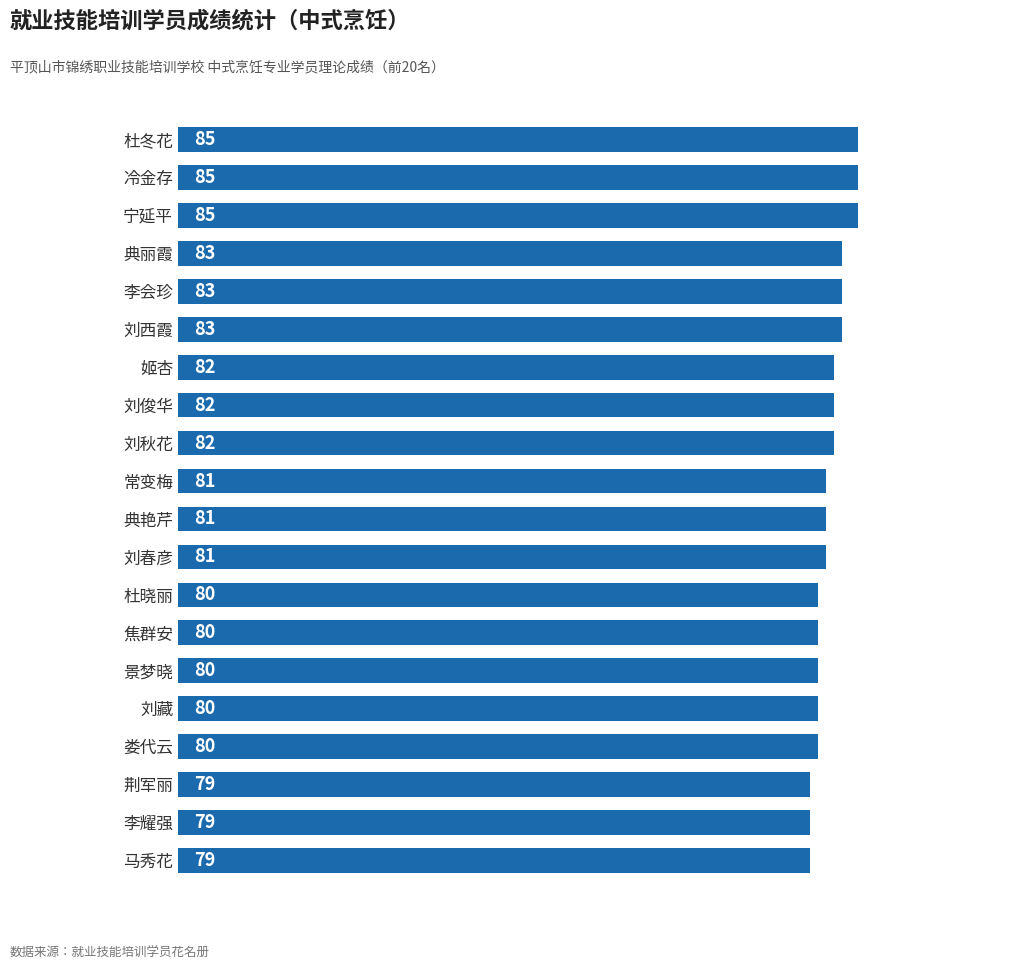

What is the average value?

82